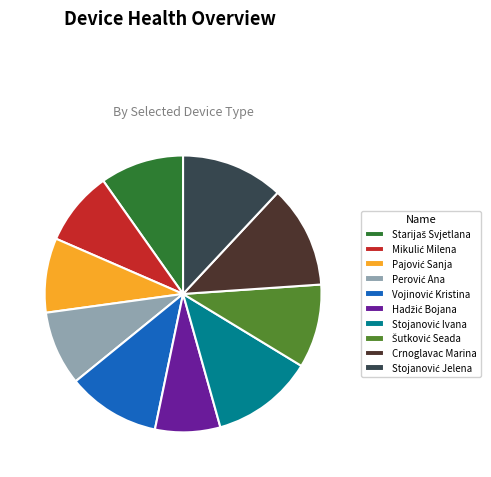

Is there any slice that represents more than half of the pie?

No